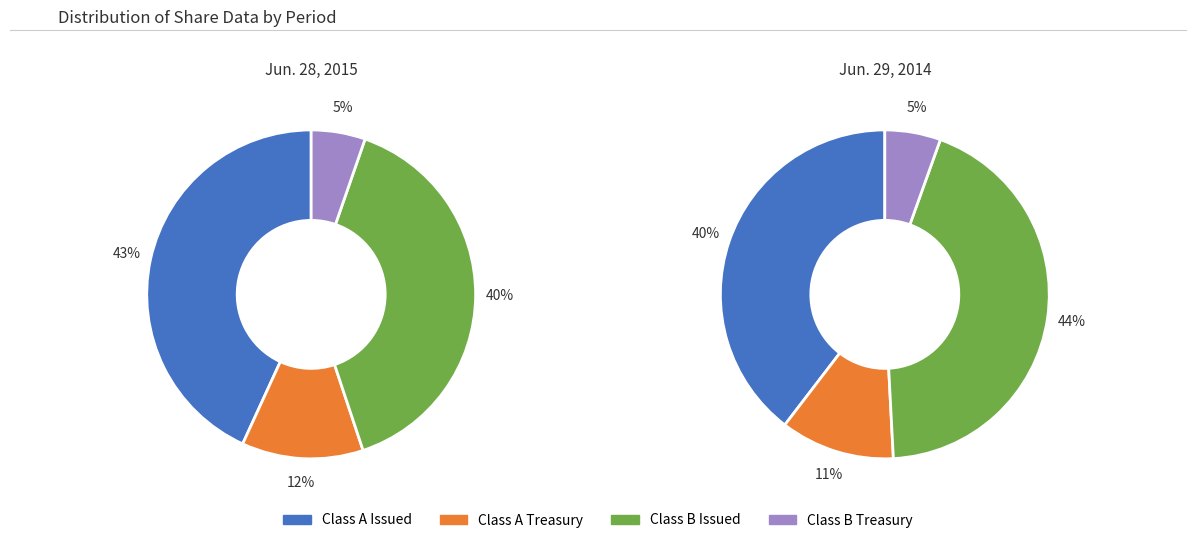

True or false: Jun. 28, 2015 accounts for 48% of the total.

True